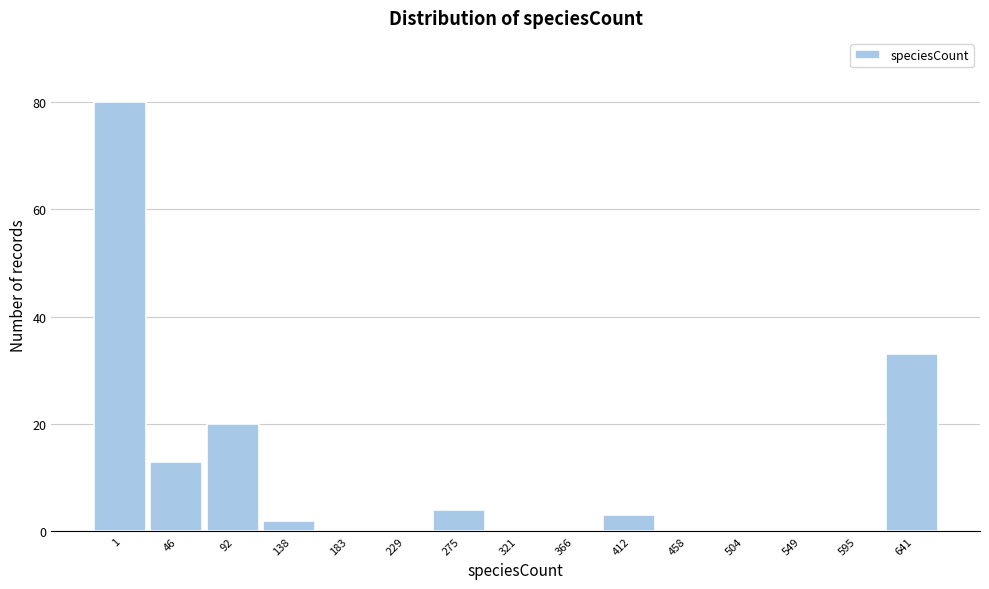

Reading left to right, what are all the values shown in this chart?

1=80	46=13	92=20	138=2	183=0	229=0	275=4	321=0	366=0	412=3	458=0	504=0	549=0	595=0	641=33